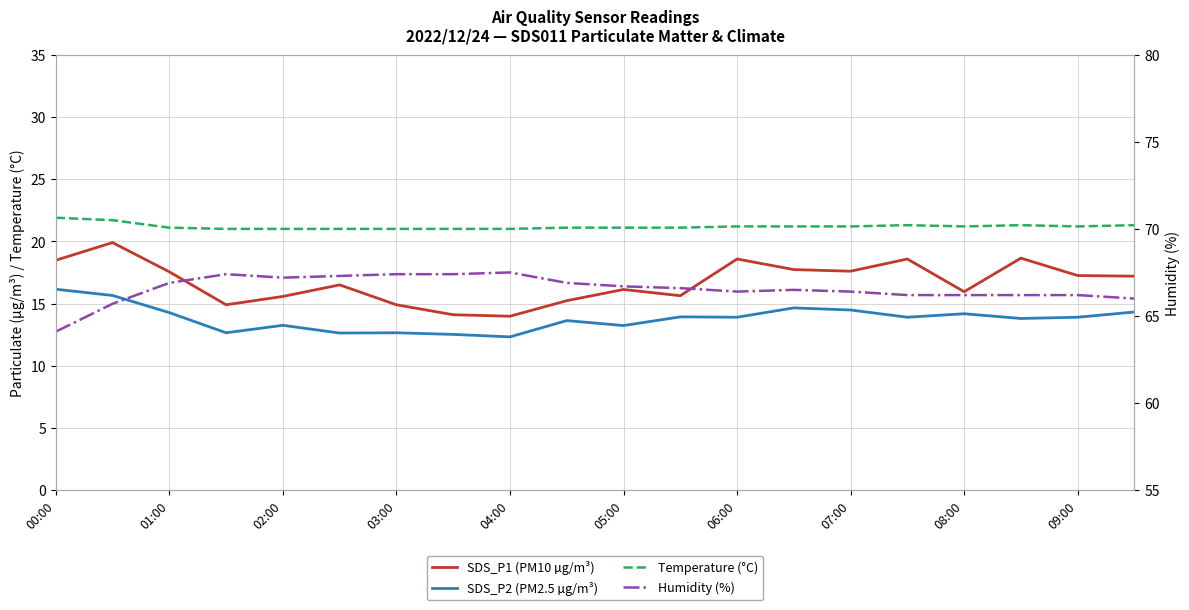

What is the sum of the Humidity (%) values at 16 and 11?

132.8